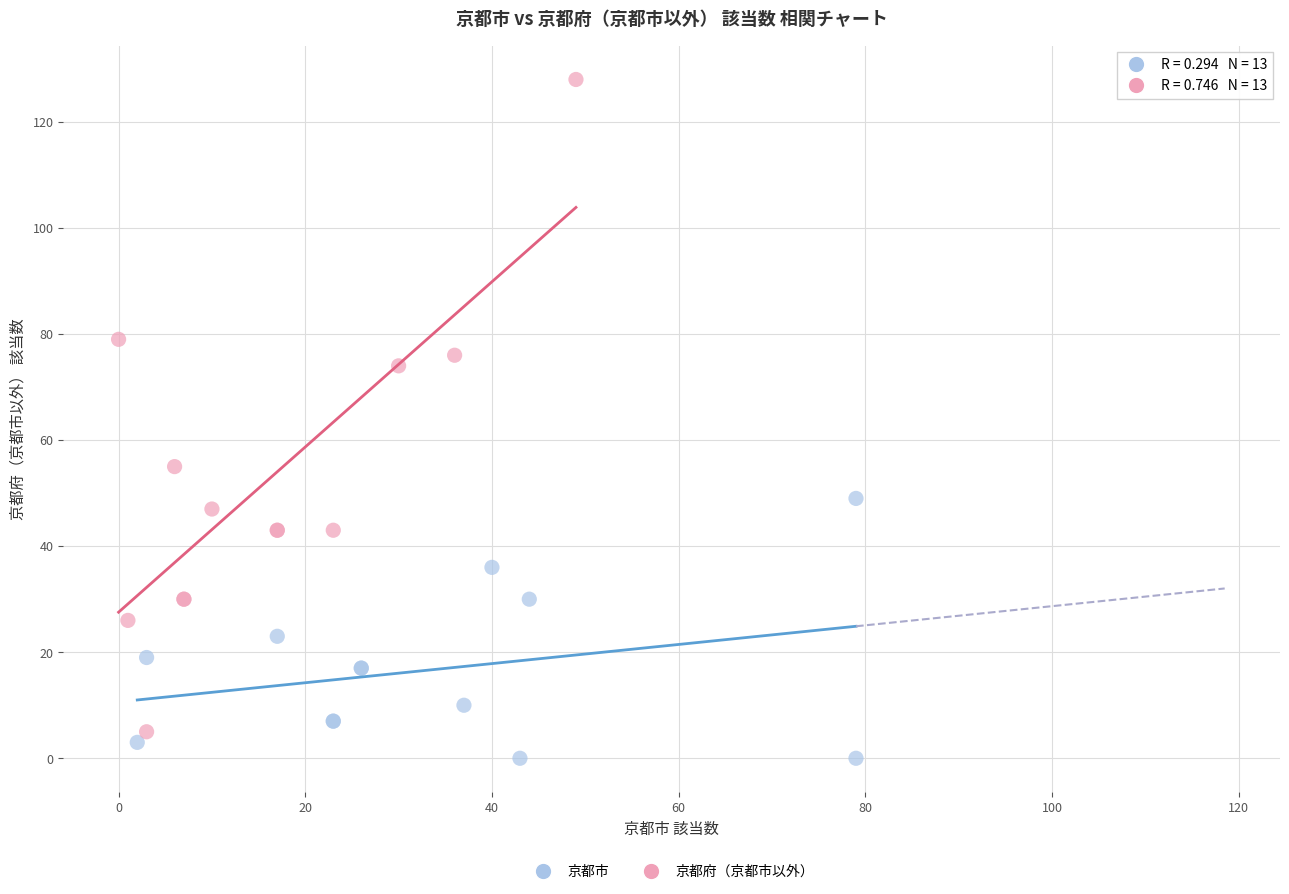

Which series contains the highest Y value?

京都府（京都市以外）